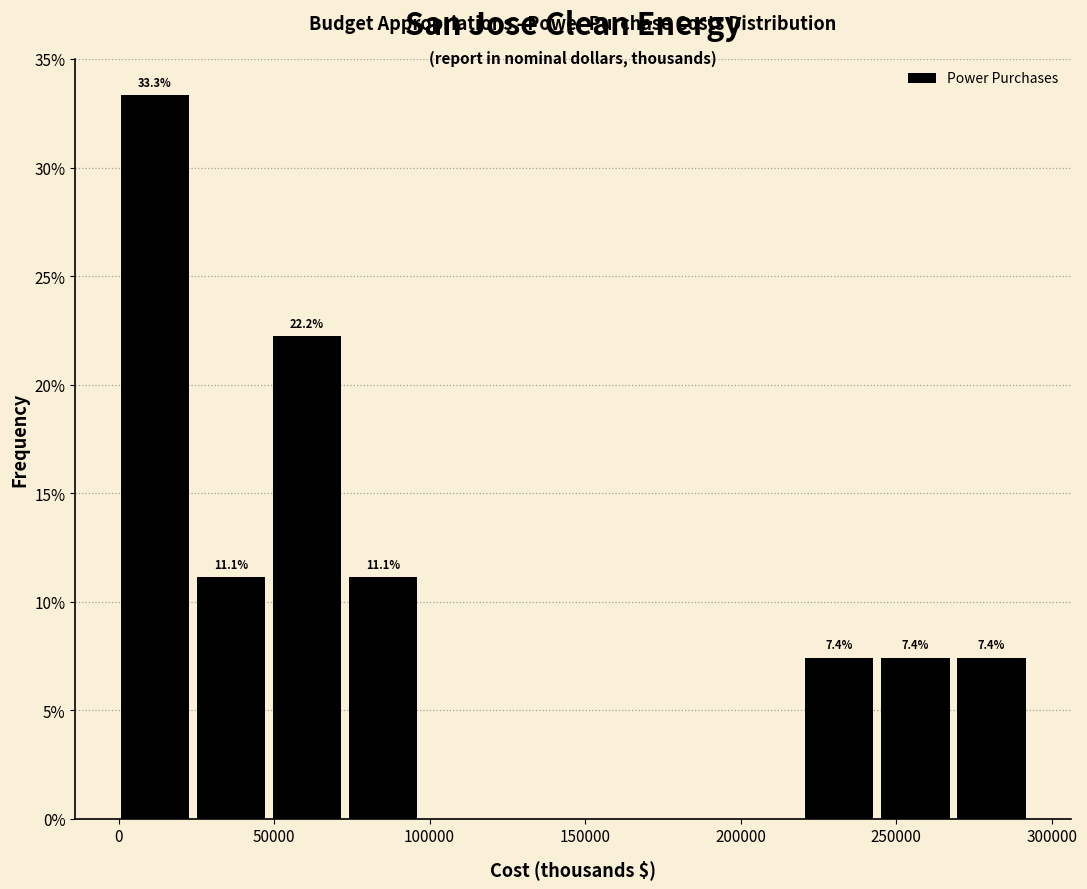

Which range on the x-axis has the tallest bar?

0 to 25000